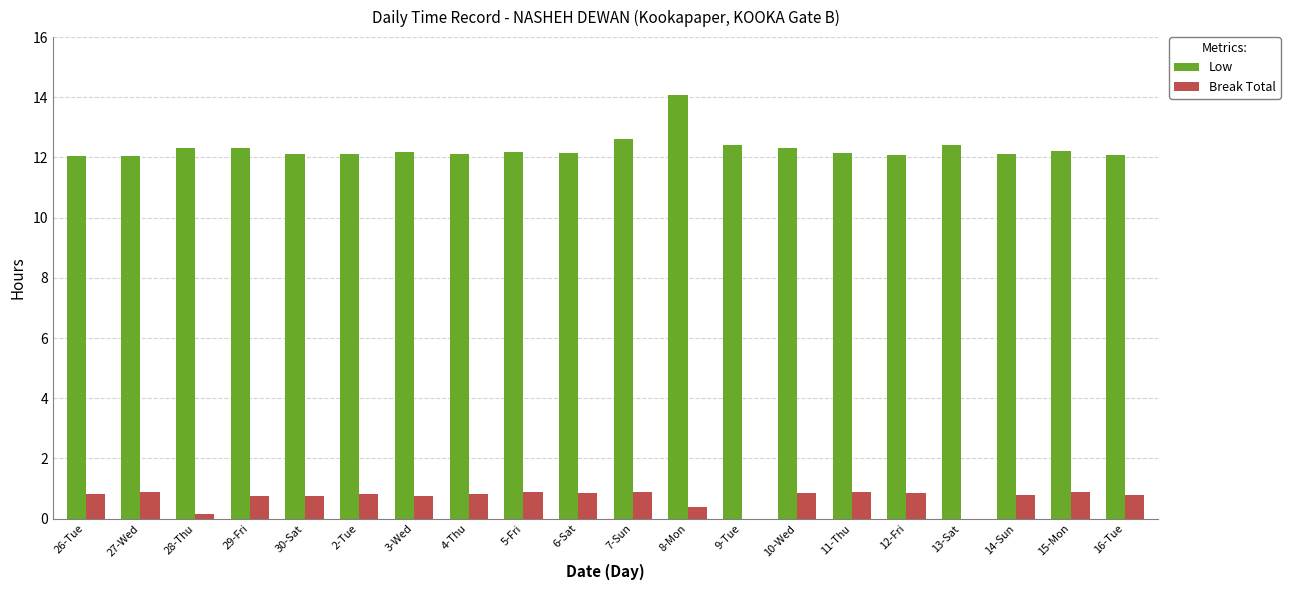

How many groups of bars are there?

20